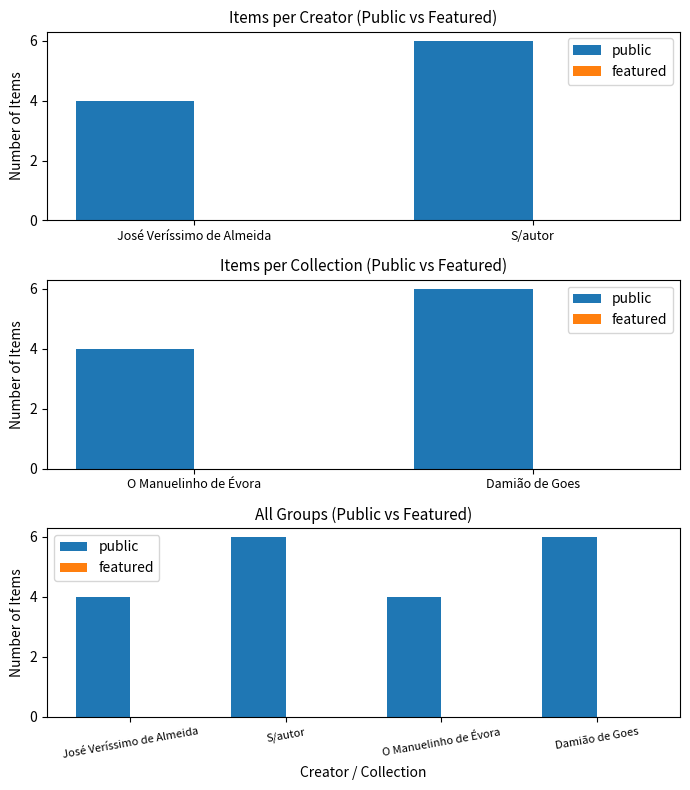

What is the average value of the public series?

5